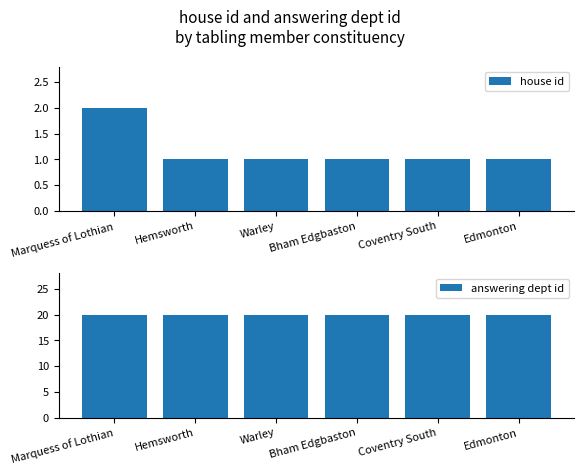

What is the total value across all series at Bham Edgbaston?

21